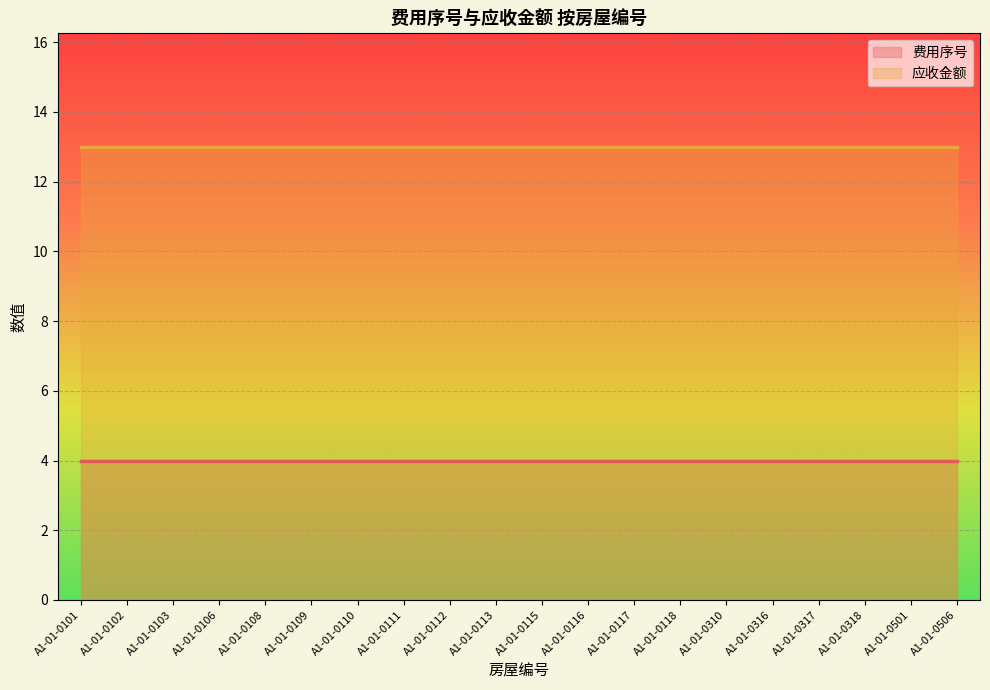

List the labels in order of 费用序号 value, smallest first.

A1-01-0101, A1-01-0102, A1-01-0103, A1-01-0106, A1-01-0108, A1-01-0109, A1-01-0110, A1-01-0111, A1-01-0112, A1-01-0113, A1-01-0115, A1-01-0116, A1-01-0117, A1-01-0118, A1-01-0310, A1-01-0316, A1-01-0317, A1-01-0318, A1-01-0501, A1-01-0506